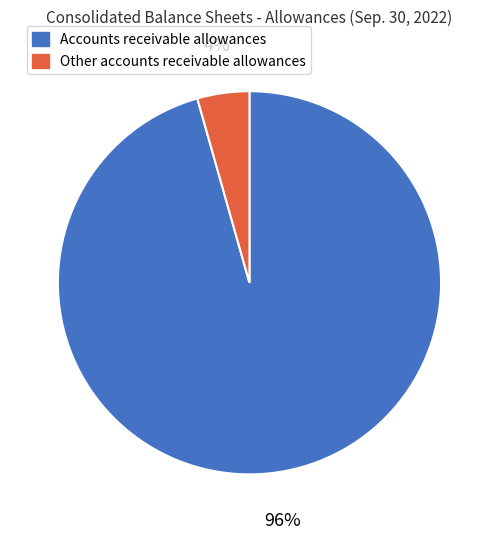

The Accounts receivable allowances slice represents 96% of the pie. True or false?

True